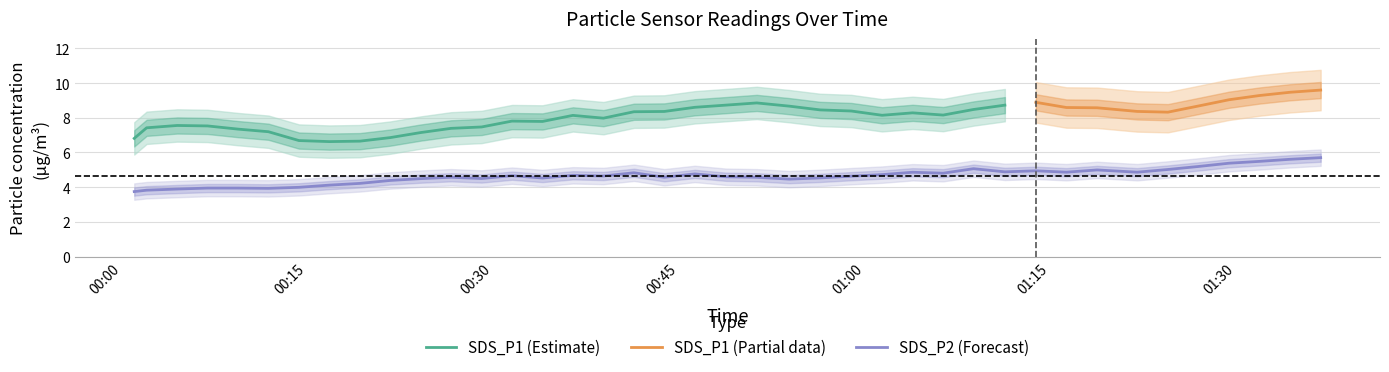

What is the approximate value of SDS_P1 at 5?

6.5